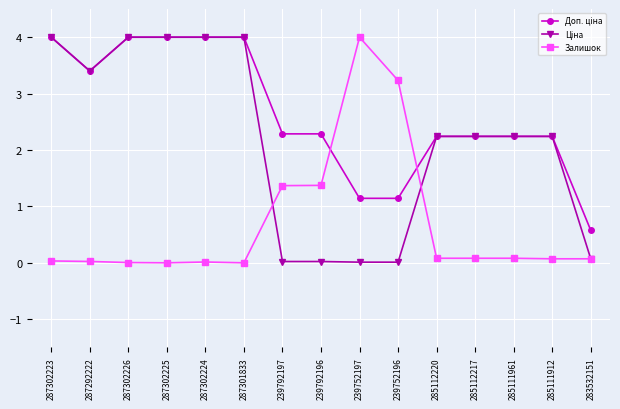

What is the highest value of the Залишок series?

4.0